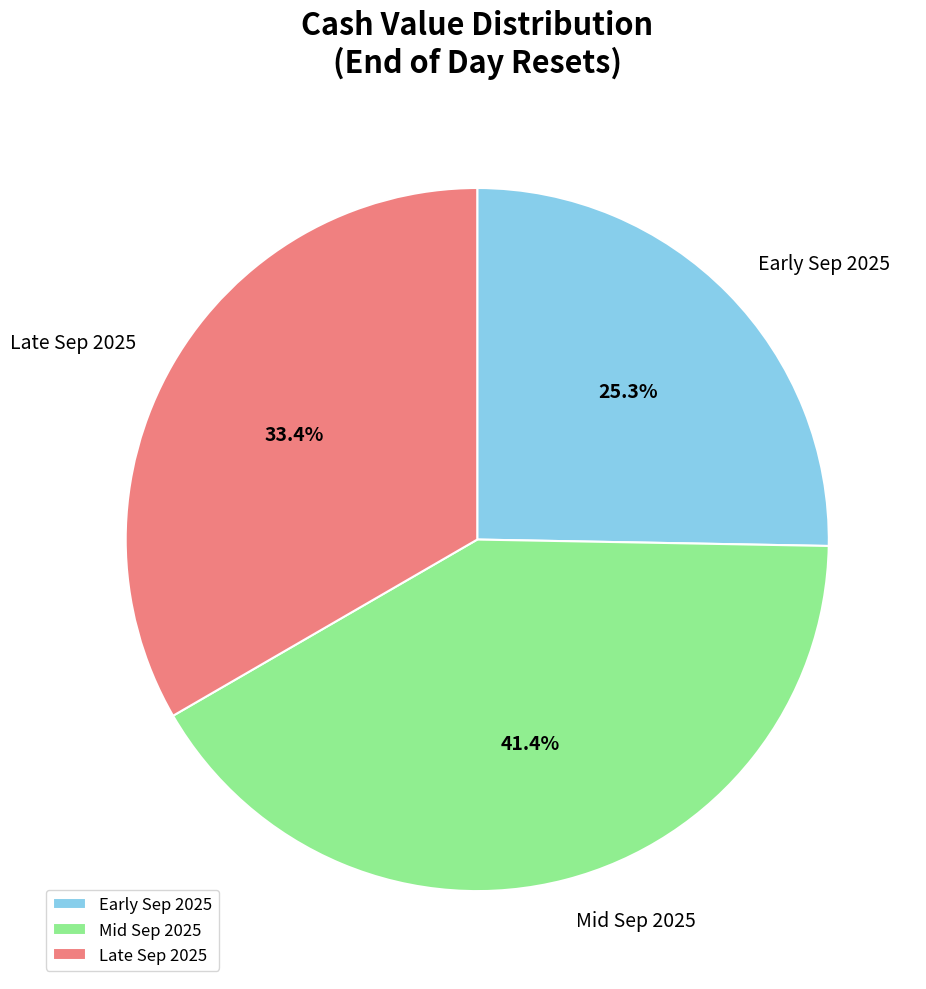

Does any single category account for the majority?

No